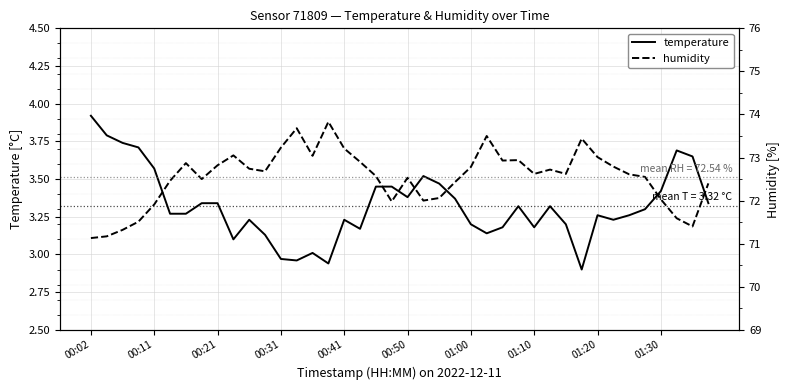

Is this an area chart (filled region under the line)?

No